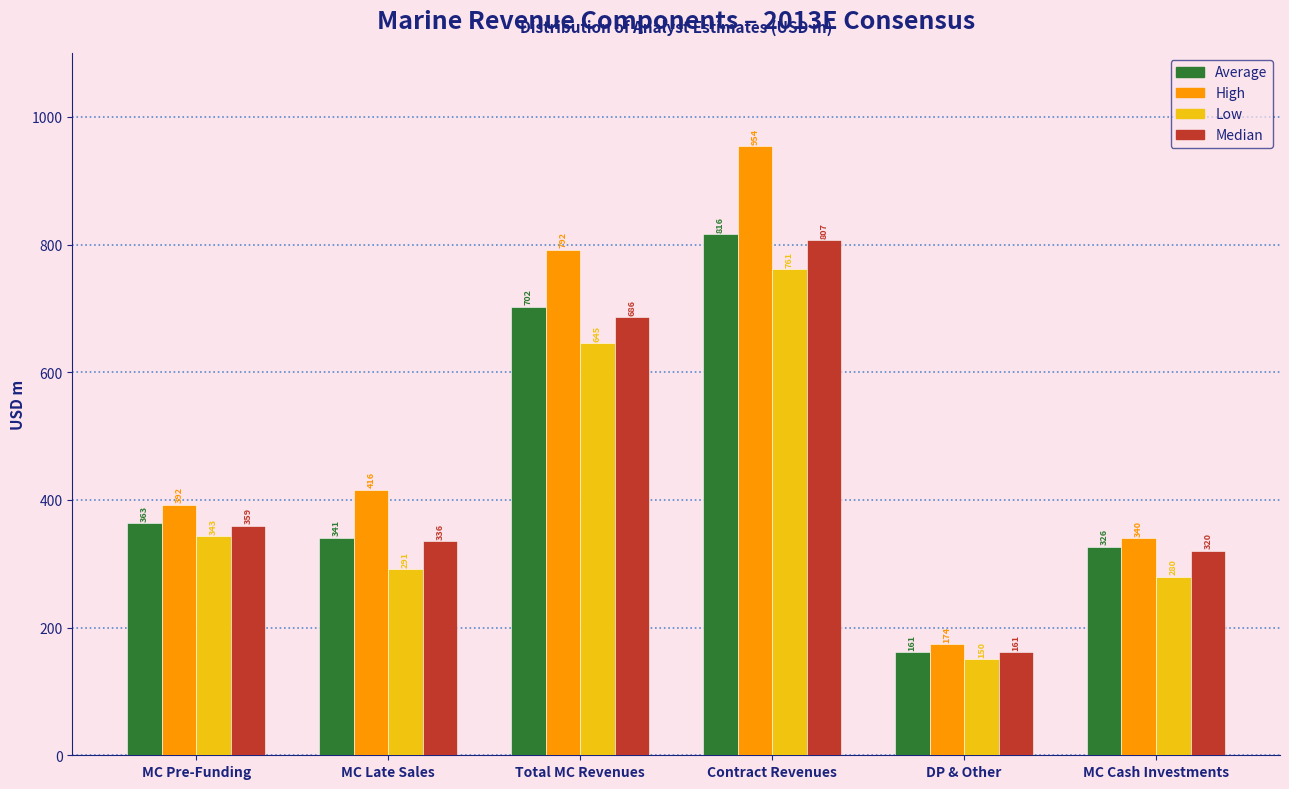

At which label is High closest to 564?

MC Late Sales